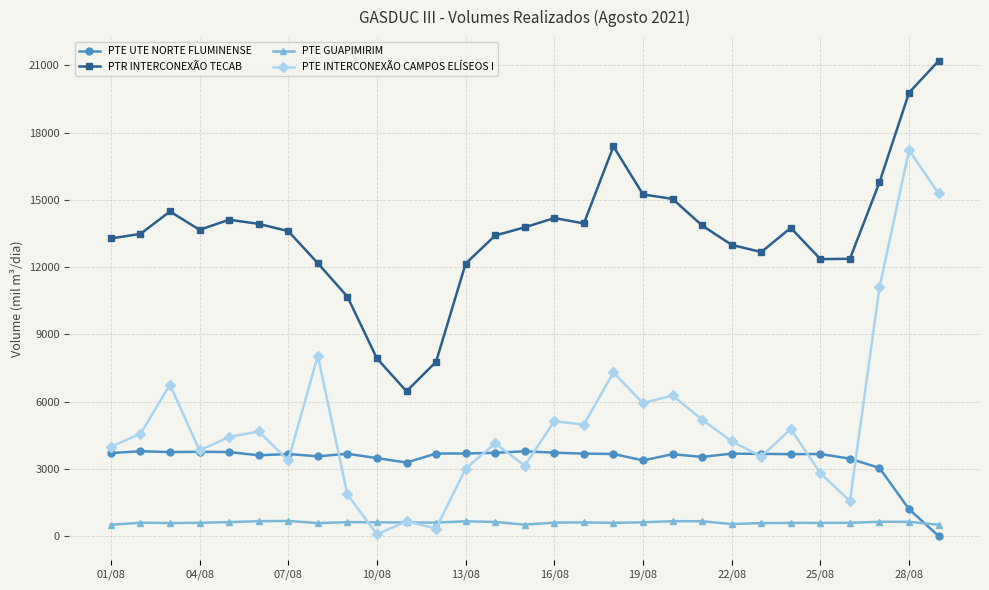

True or false: PTR INTERCONEXÃO TECAB and PTE GUAPIMIRIM intersect in this chart.

False